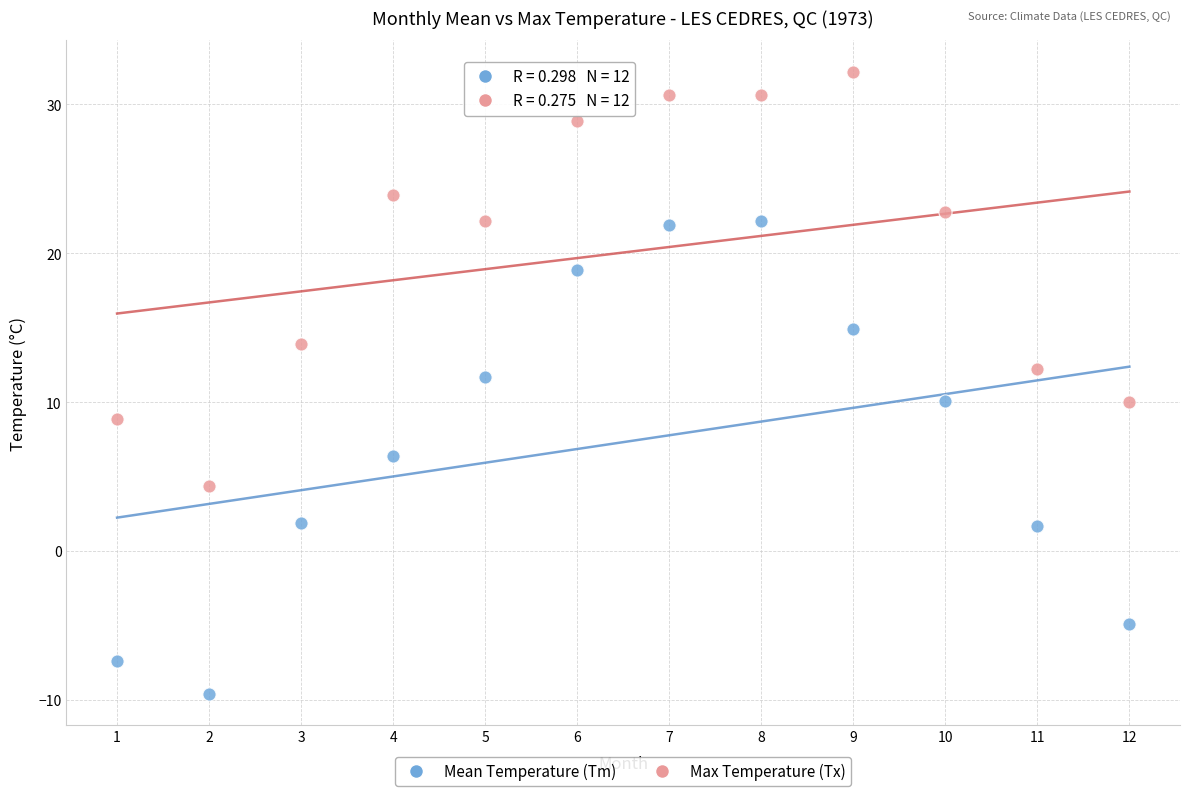

In the Max Temperature (Tx) series, what Y value is closest to 18?

13.9